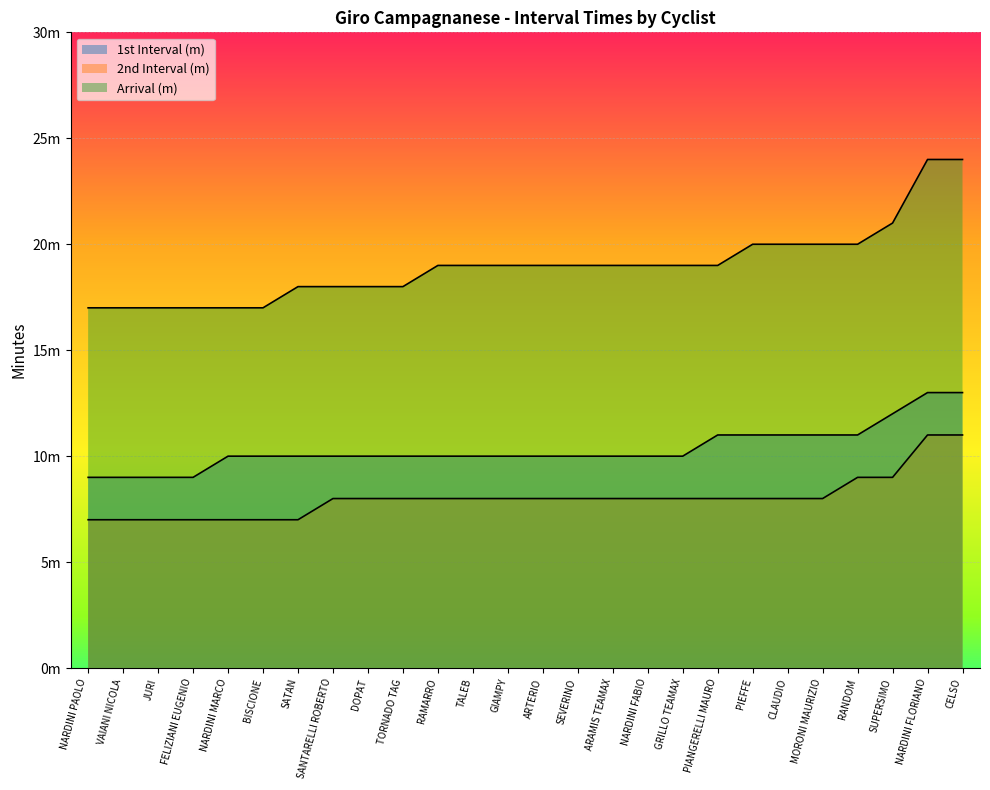

What is the difference between the highest and lowest values at CELSO?

13